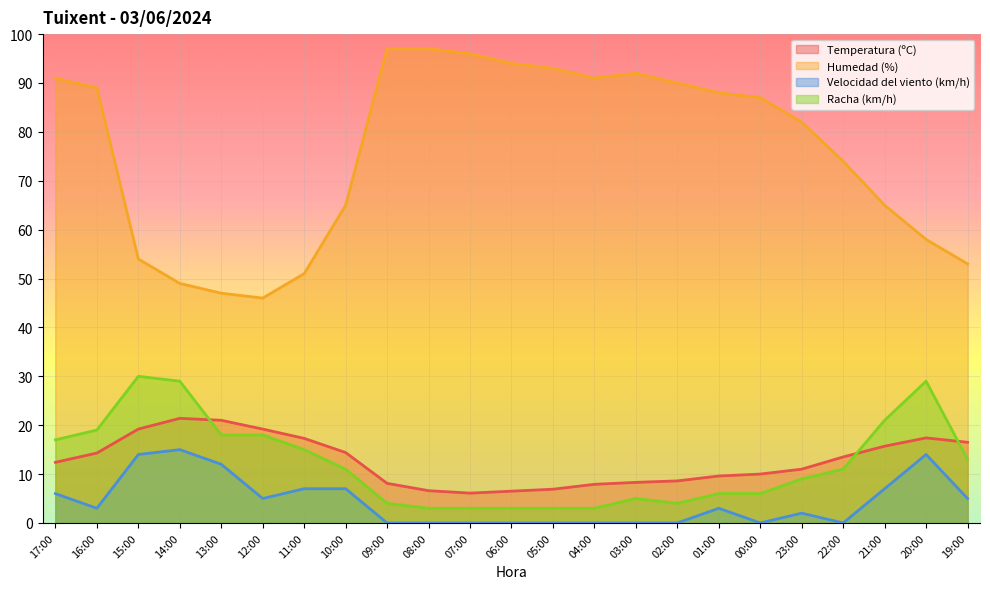

Does the chart display data point markers on the line(s)?

No